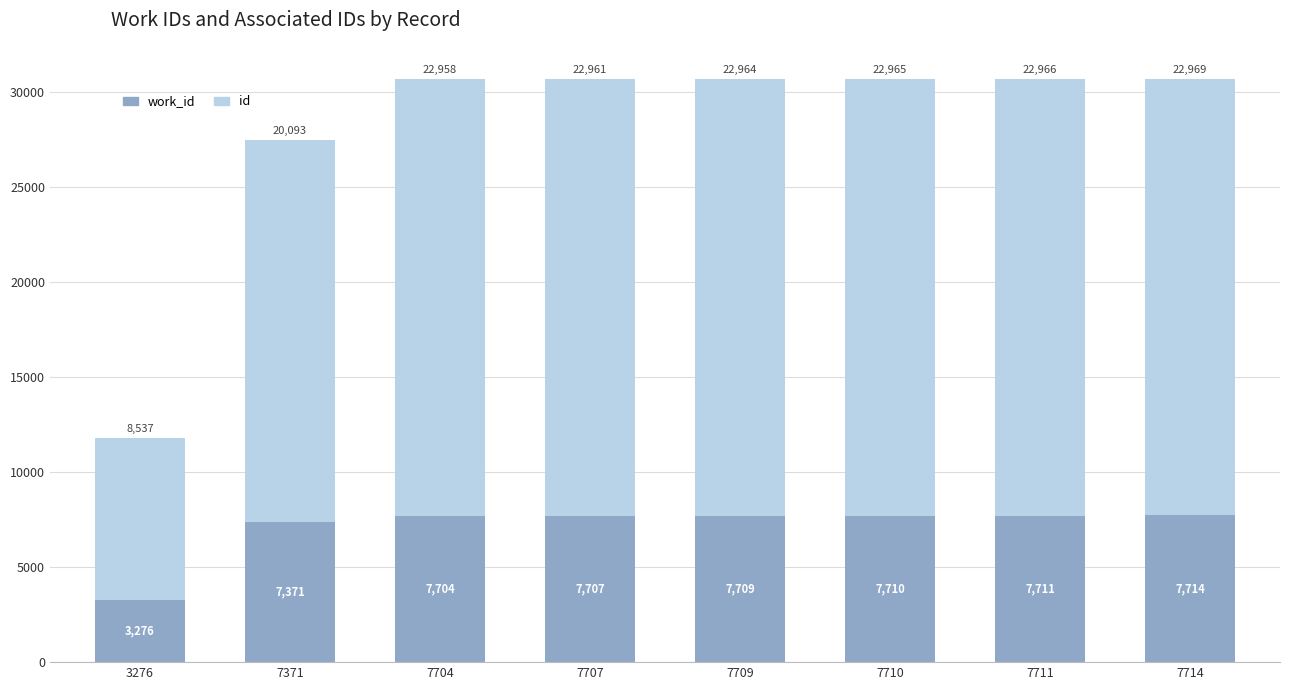

What are all the series names shown in the legend?

work_id, id